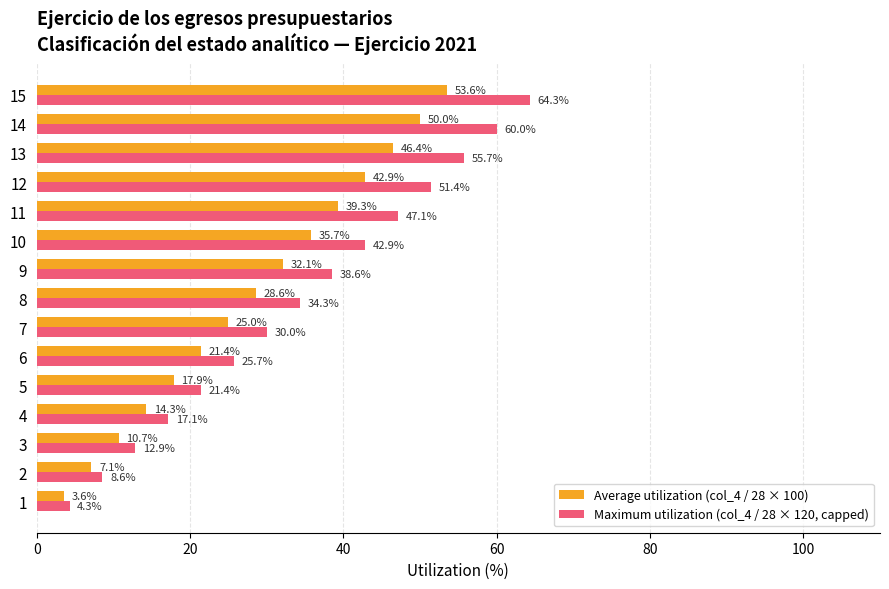

What is the highest value of the Average utilization (col_4 / 28 × 100) series?

53.6